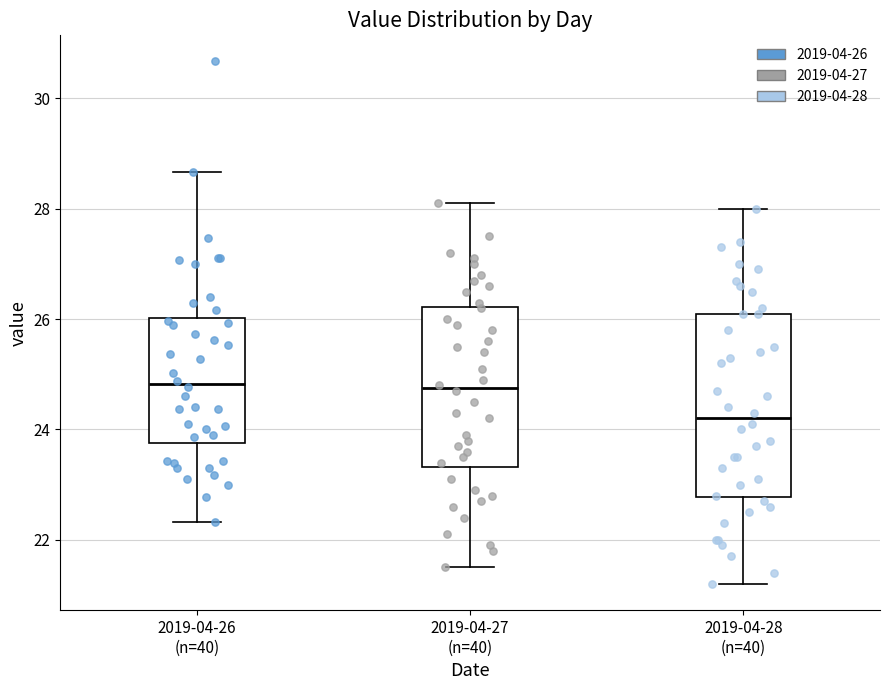

Reading left to right, read every box against the y-axis: the position of its median line, the range the box covers, and the ends of its whiskers. The values are not printed on the chart, so give them approximately, as read against the axis.

2019-04-26 (n=40): median 24.8, box 23.8 to 26.0, whiskers 22.4 to 28.6
2019-04-27 (n=40): median 24.8, box 23.4 to 26.2, whiskers 21.6 to 28.2
2019-04-28 (n=40): median 24.2, box 22.8 to 26.2, whiskers 21.2 to 28.0